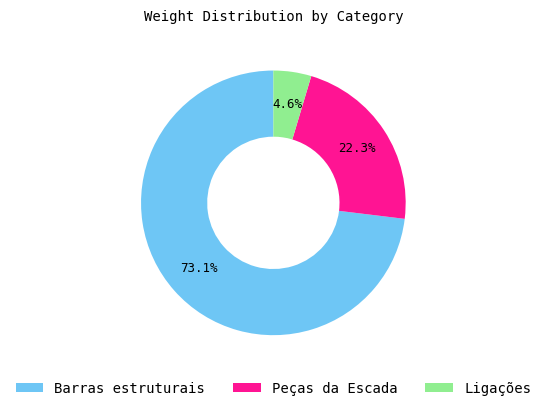

To the nearest percent, what is the combined percentage of Barras estruturais and Ligações?

78%